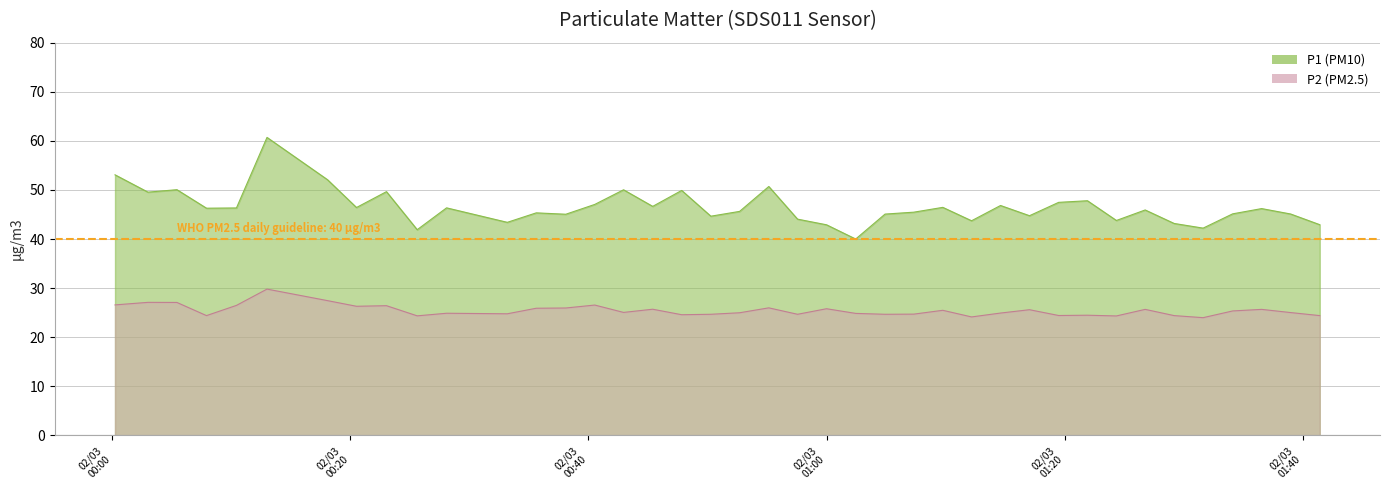

What is the total value across all series at 2024-03-02T00:28:05?

71.2